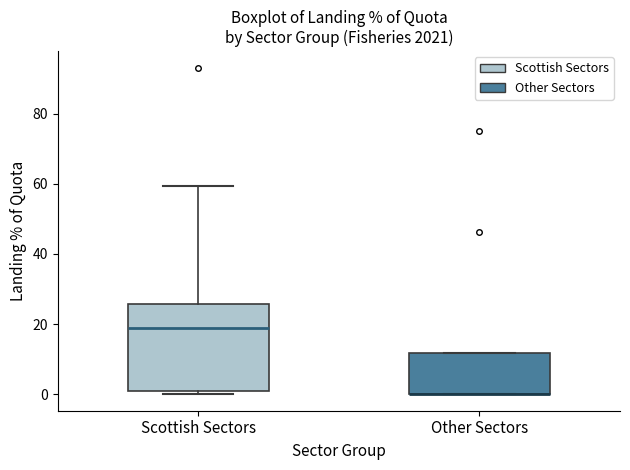

Reading left to right, read every box against the y-axis: the position of its median line, the range the box covers, and the ends of its whiskers. The values are not printed on the chart, so give them approximately, as read against the axis.

Scottish Sectors: median 18, box 2 to 26, whiskers 0 to 60
Other Sectors: median 0 (drawn on the box's lower edge), box 0 to 12, whiskers 0 to 12